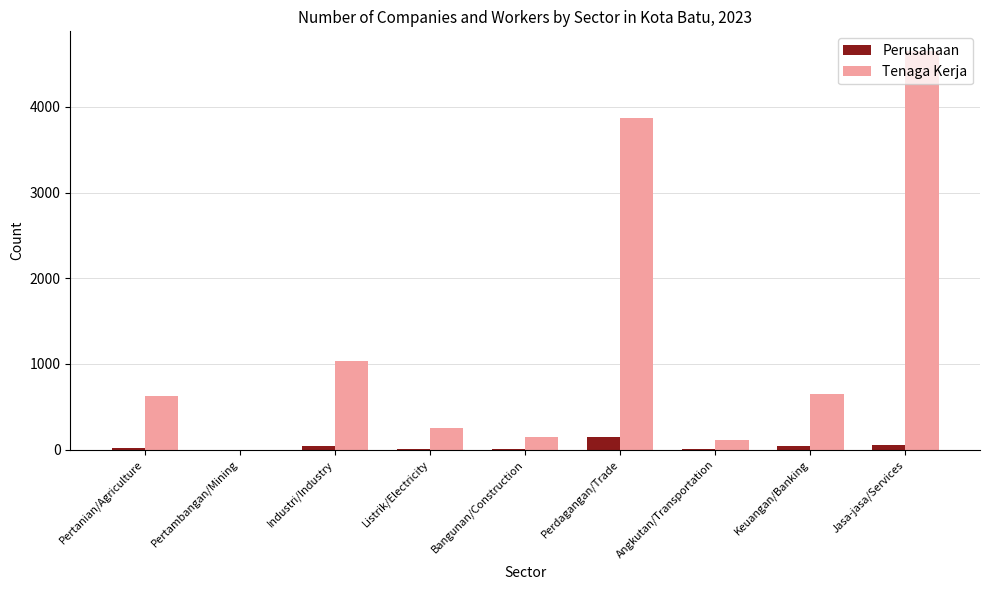

What is the maximum value shown in the chart?

4650